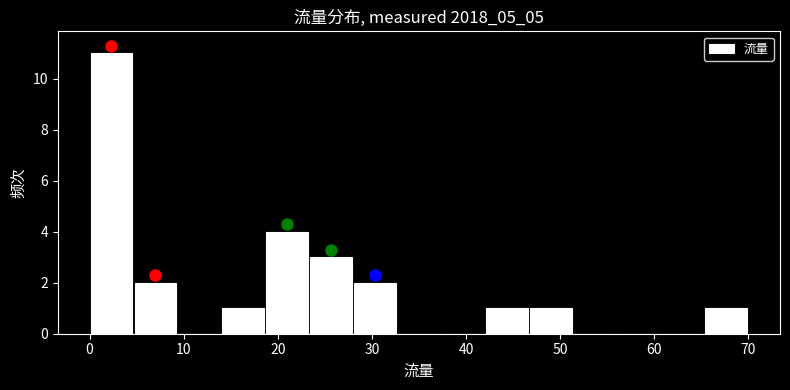

What is the height of the bar covering 42 to 47 on the x-axis? Neither the bar edges nor the heights are printed on the chart, so give them approximately, as read against the axes.

1